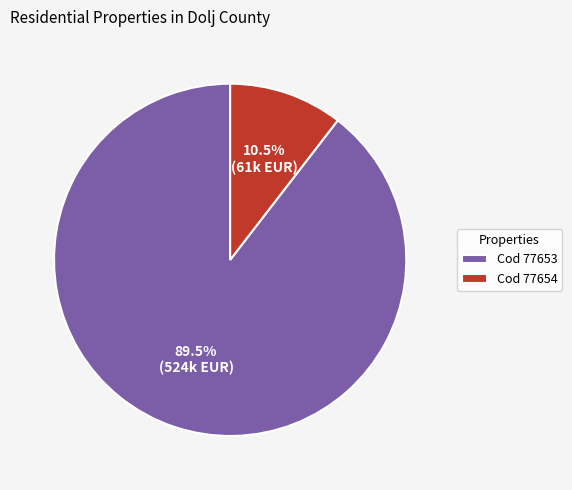

Does Cod 77654 represent more than half of the total?

No